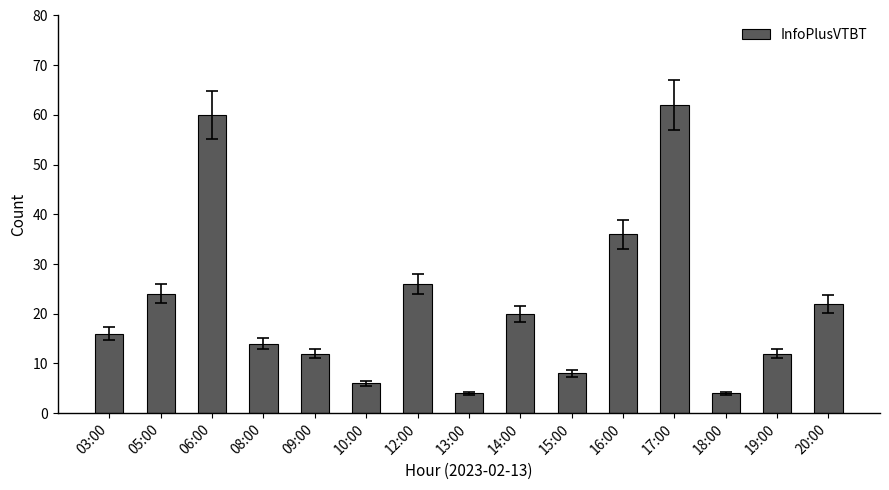

Between 03:00 and 19:00, which is larger?

03:00